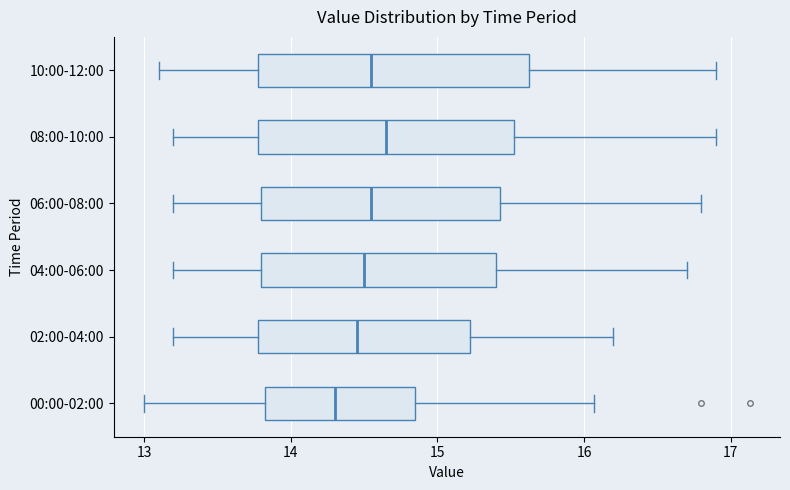

Reading bottom to top, read every box against the x-axis: the position of its median line, the range the box covers, and the ends of its whiskers. The values are not printed on the chart, so give them approximately, as read against the axis.

00:00-02:00: median 14.3, box 13.8 to 14.8, whiskers 13.0 to 16.1
02:00-04:00: median 14.5, box 13.8 to 15.2, whiskers 13.2 to 16.2
04:00-06:00: median 14.5, box 13.8 to 15.4, whiskers 13.2 to 16.7
06:00-08:00: median 14.6, box 13.8 to 15.4, whiskers 13.2 to 16.8
08:00-10:00: median 14.7, box 13.8 to 15.5, whiskers 13.2 to 16.9
10:00-12:00: median 14.6, box 13.8 to 15.6, whiskers 13.1 to 16.9